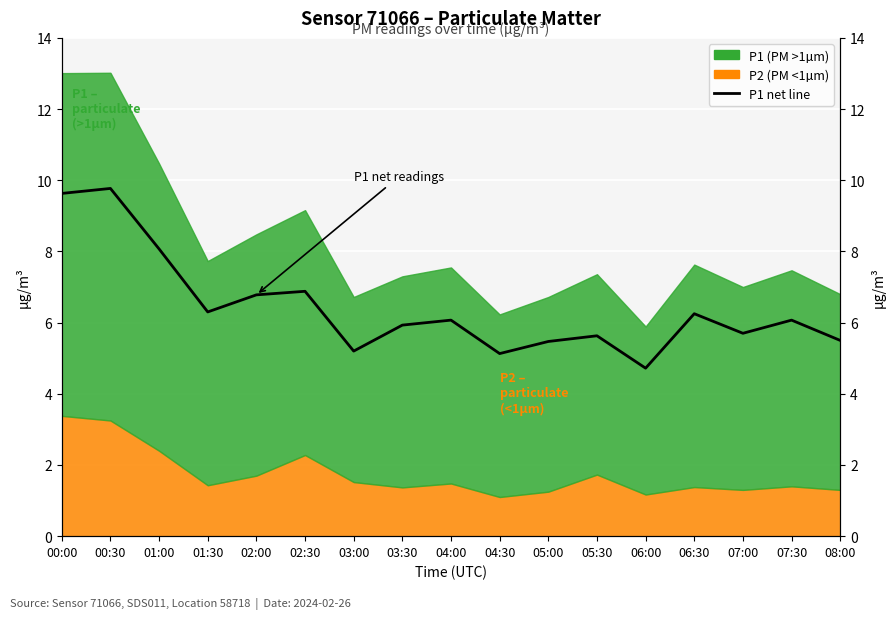

The chart shows a value of 5.5 at 05:00. True or false?

True